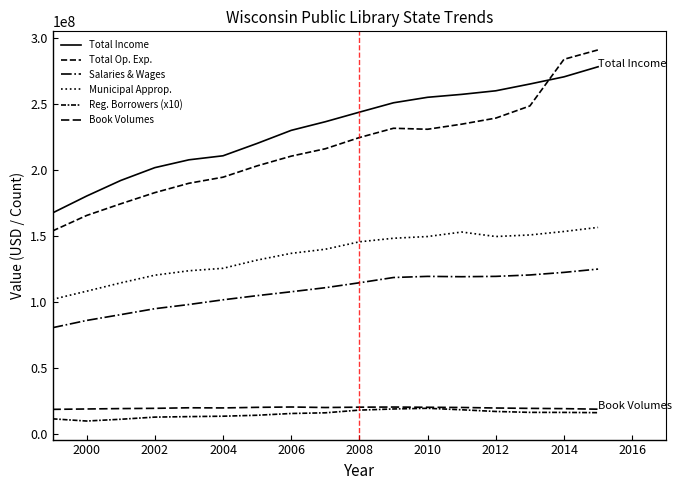

Is this an area chart (filled region under the line)?

No